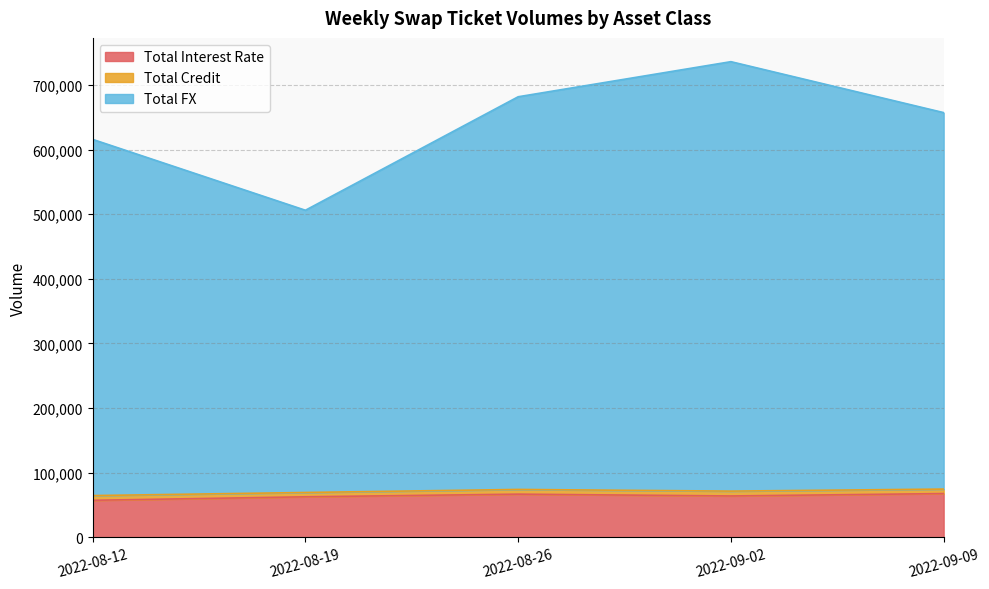

Rank the categories by Total FX value from highest to lowest.

2022-09-02, 2022-08-26, 2022-09-09, 2022-08-12, 2022-08-19